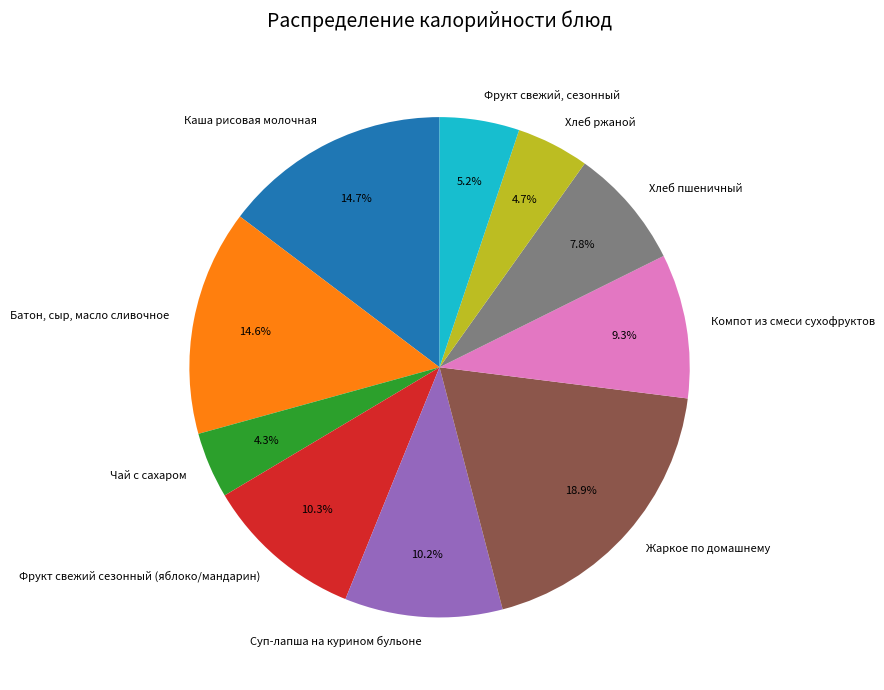

Which category has the biggest portion of the pie?

Жаркое по домашнему